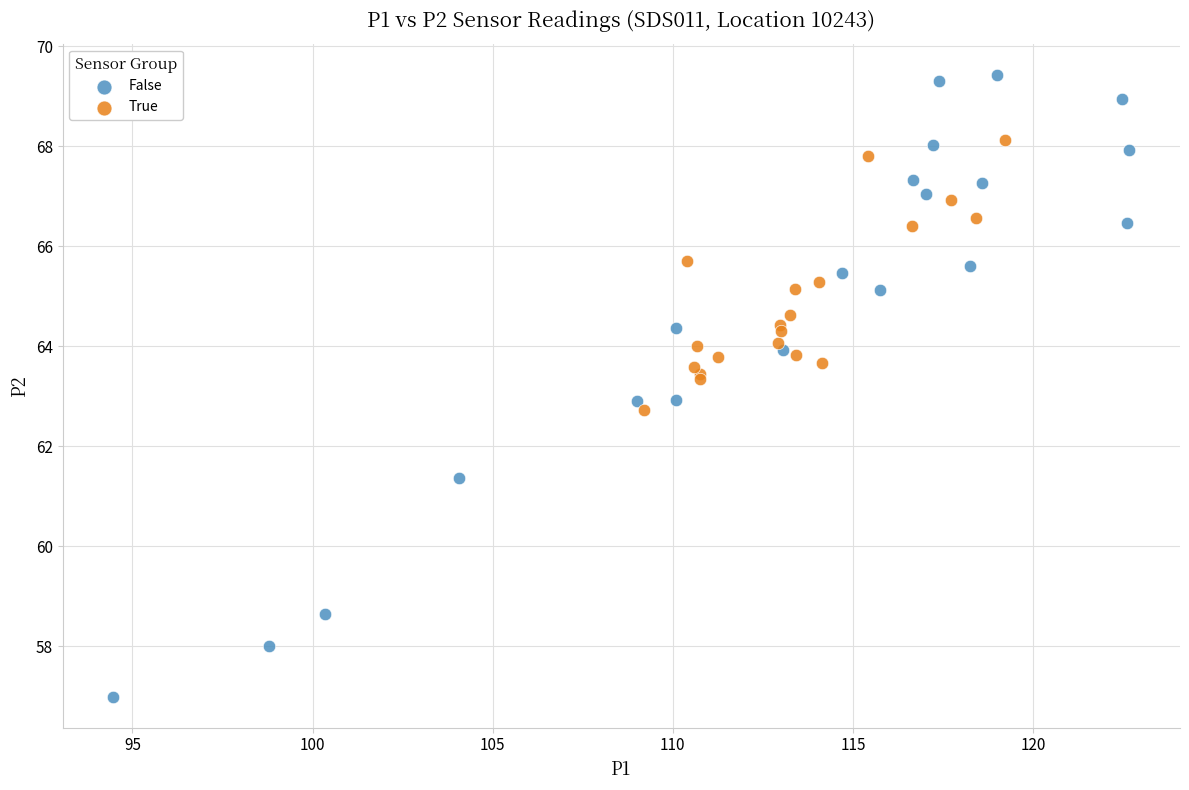

Which series contains the highest Y value?

False